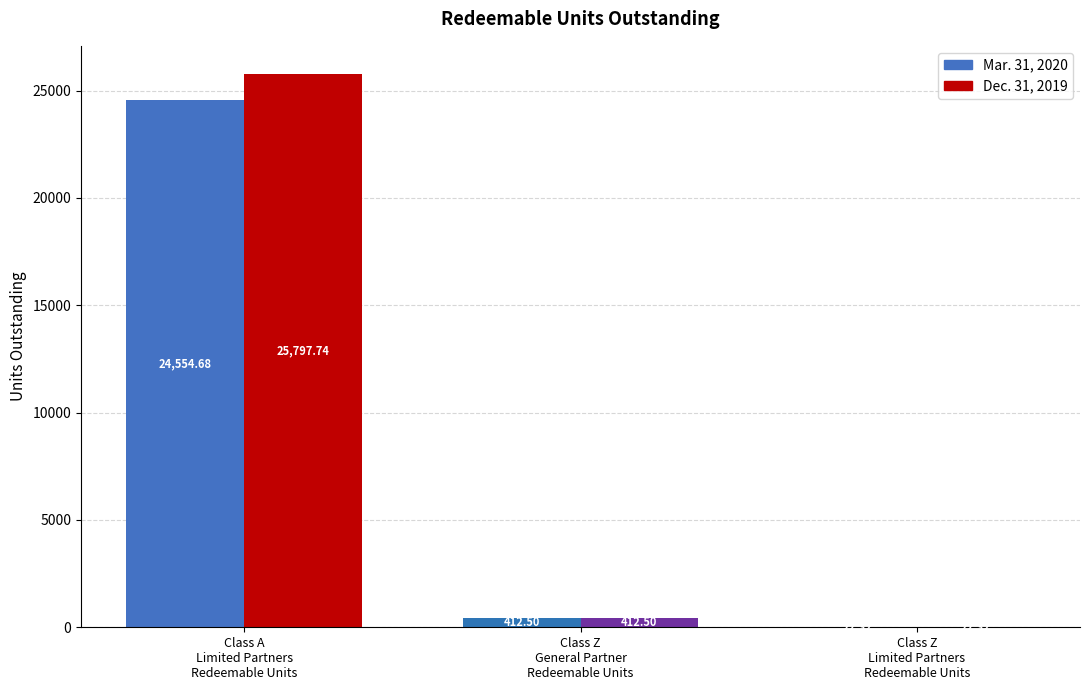

Is it true that Mar. 31, 2020 equals 5871.4 at Class A - Limited Partners Redeemable Units?

False